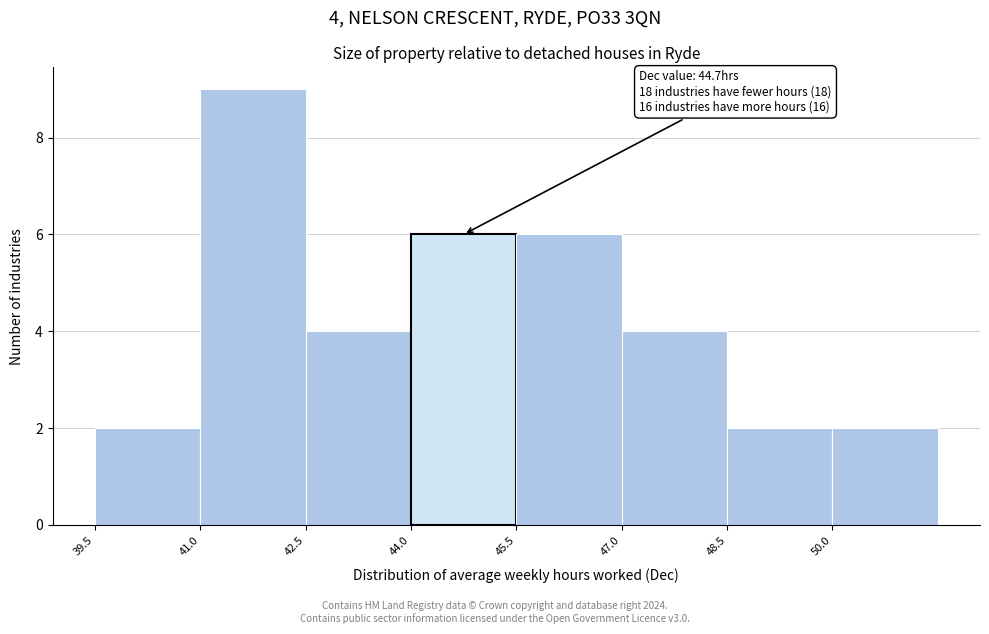

Over which range of the x-axis is the bar tallest?

41.0 to 42.5